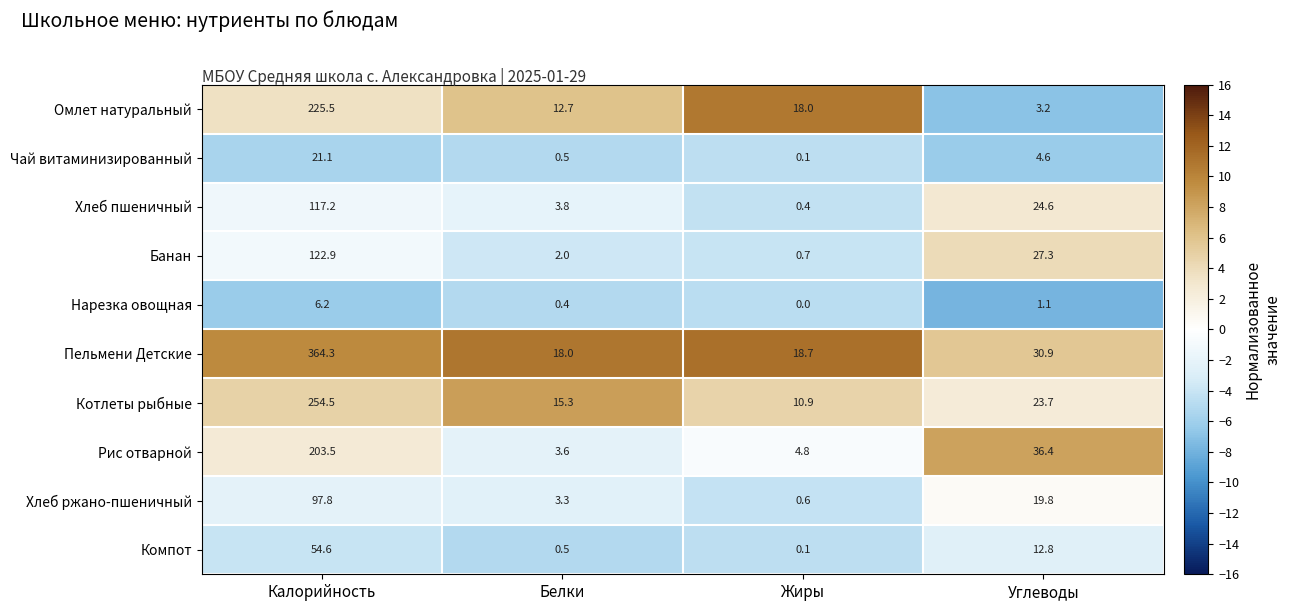

What is the spread (max minus min) of values at Жиры?

18.7